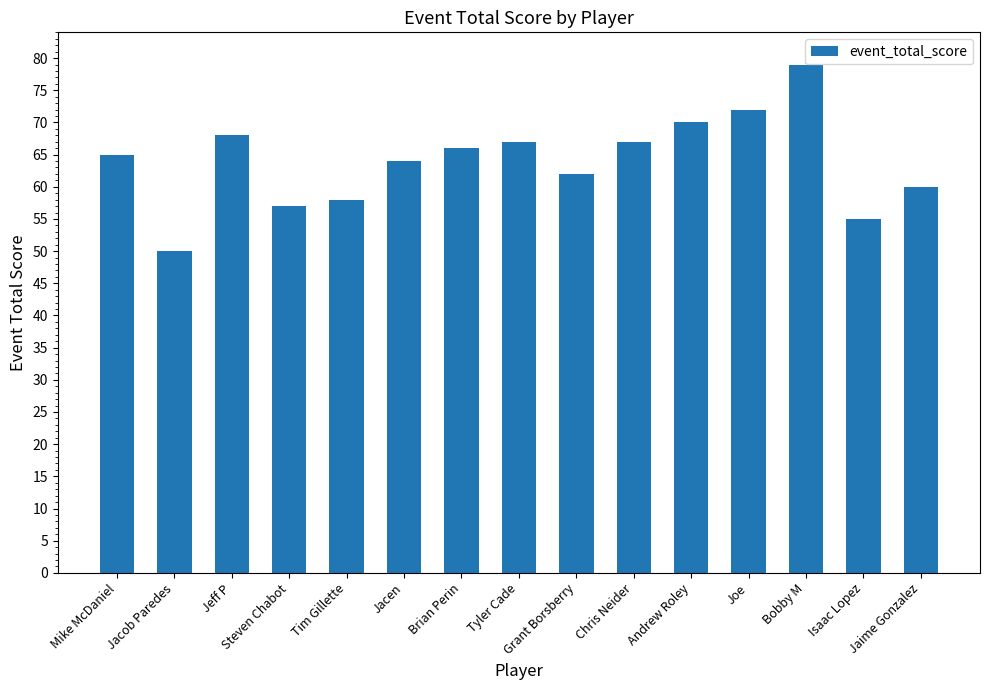

Reading right to left, list all the values displayed in this chart.

60	55	79	72	70	67	62	67	66	64	58	57	68	50	65